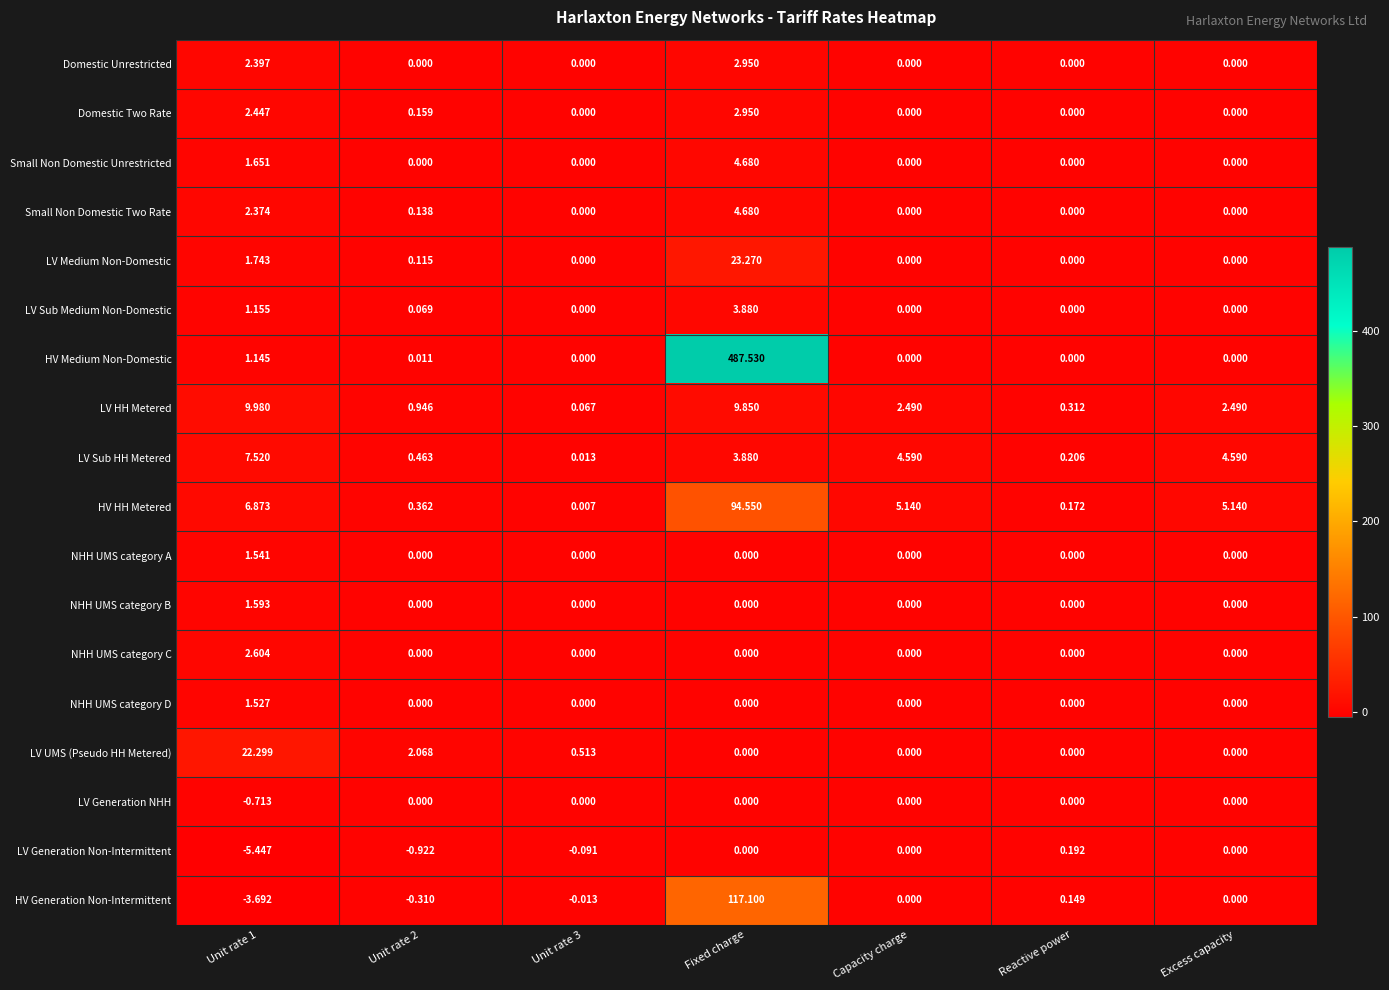

Is the value of NHH UMS category D at Unit rate 1 greater than the value of HV Generation Non-Intermittent at Unit rate 2?

Yes